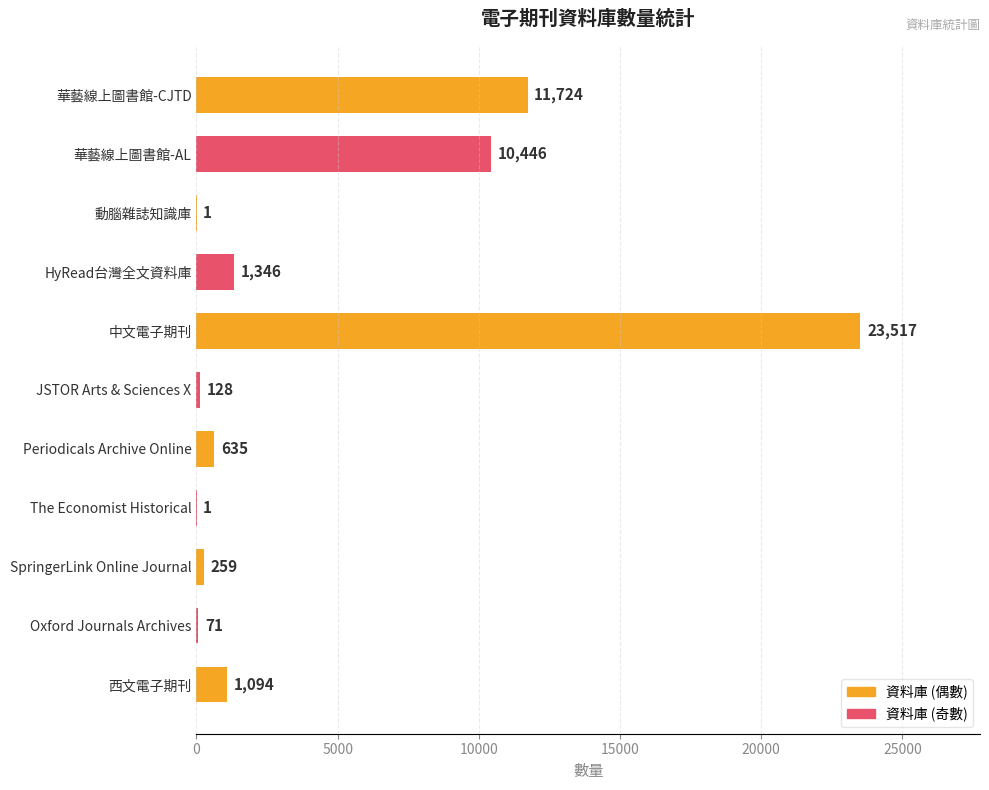

Are the bars horizontal?

Yes